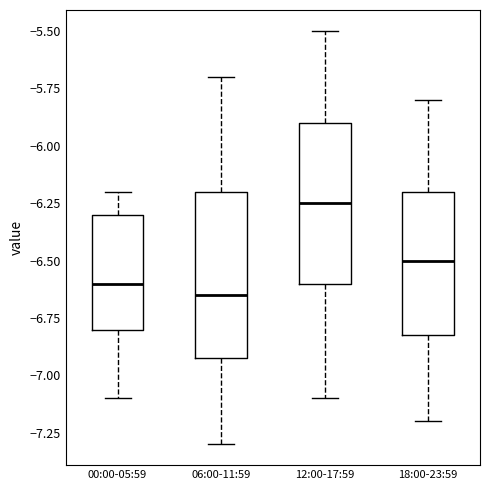

Reading left to right, read every box against the y-axis: the position of its median line, the range the box covers, and the ends of its whiskers. The values are not printed on the chart, so give them approximately, as read against the axis.

00:00-05:59: median -6.60, box -6.80 to -6.30, whiskers -7.10 to -6.20
06:00-11:59: median -6.65, box -6.90 to -6.20, whiskers -7.30 to -5.70
12:00-17:59: median -6.25, box -6.60 to -5.90, whiskers -7.10 to -5.50
18:00-23:59: median -6.50, box -6.80 to -6.20, whiskers -7.20 to -5.80